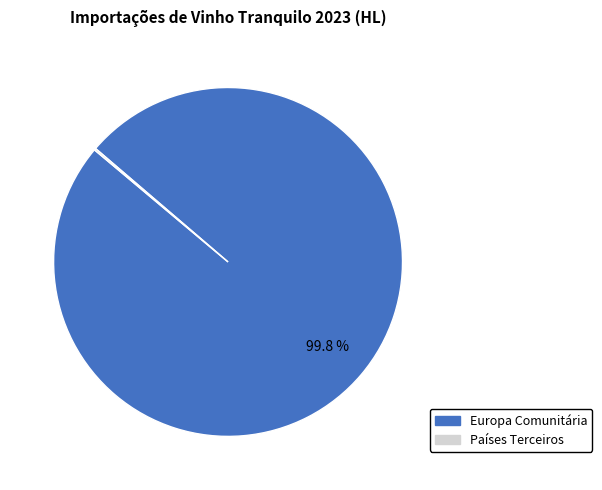

What percentage is NOT represented by Europa Comunitária?

0.2%